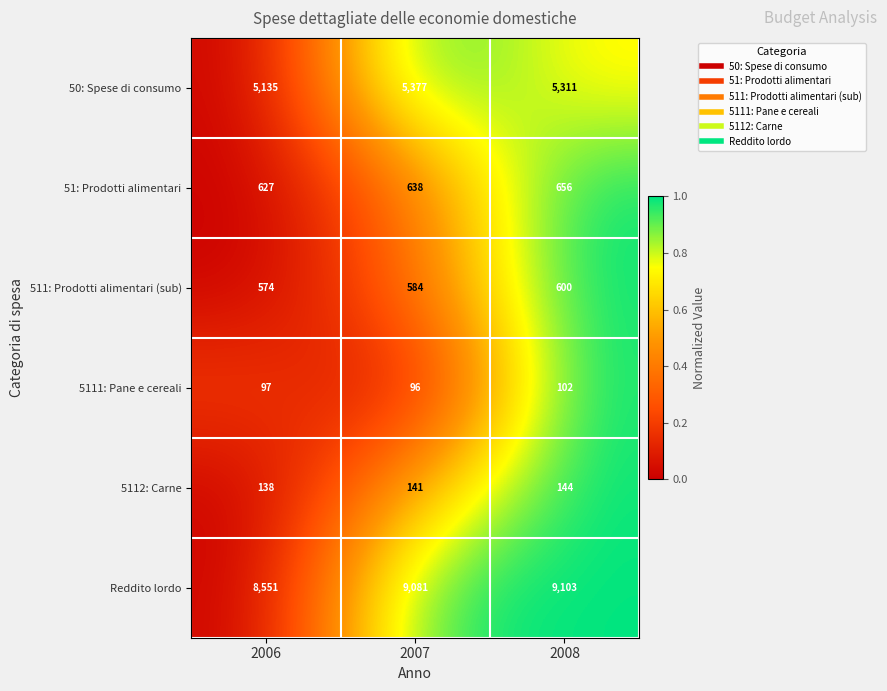

What is the difference between the highest and lowest values at 2008?

9001